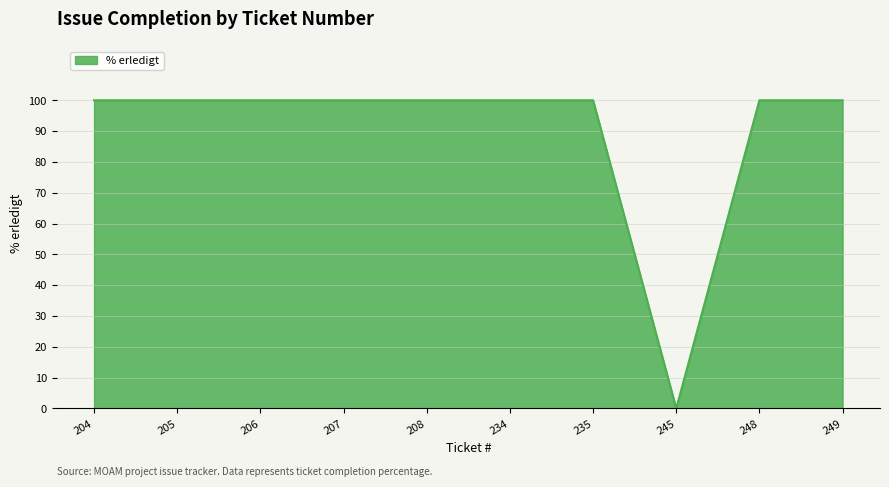

What is the difference between the maximum and minimum values?

100